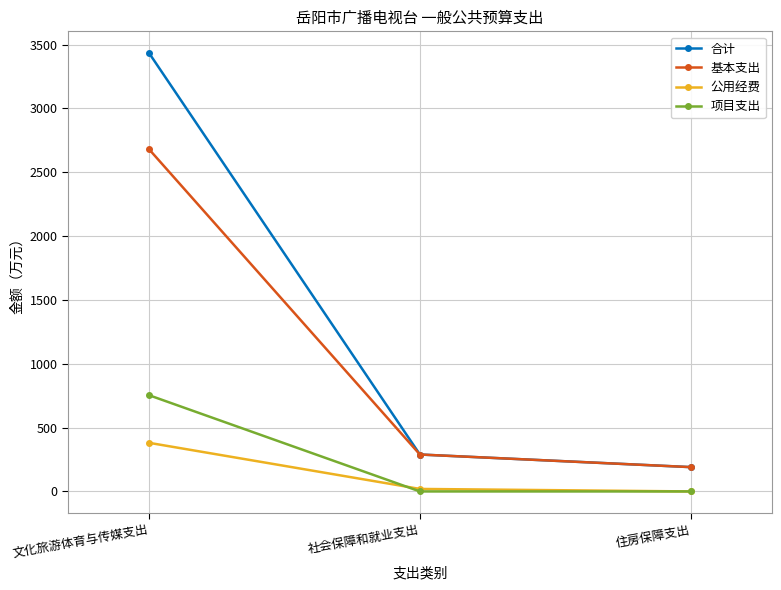

What is the sum of the 公用经费 values at 住房保障支出 and 社会保障和就业支出?

19.6